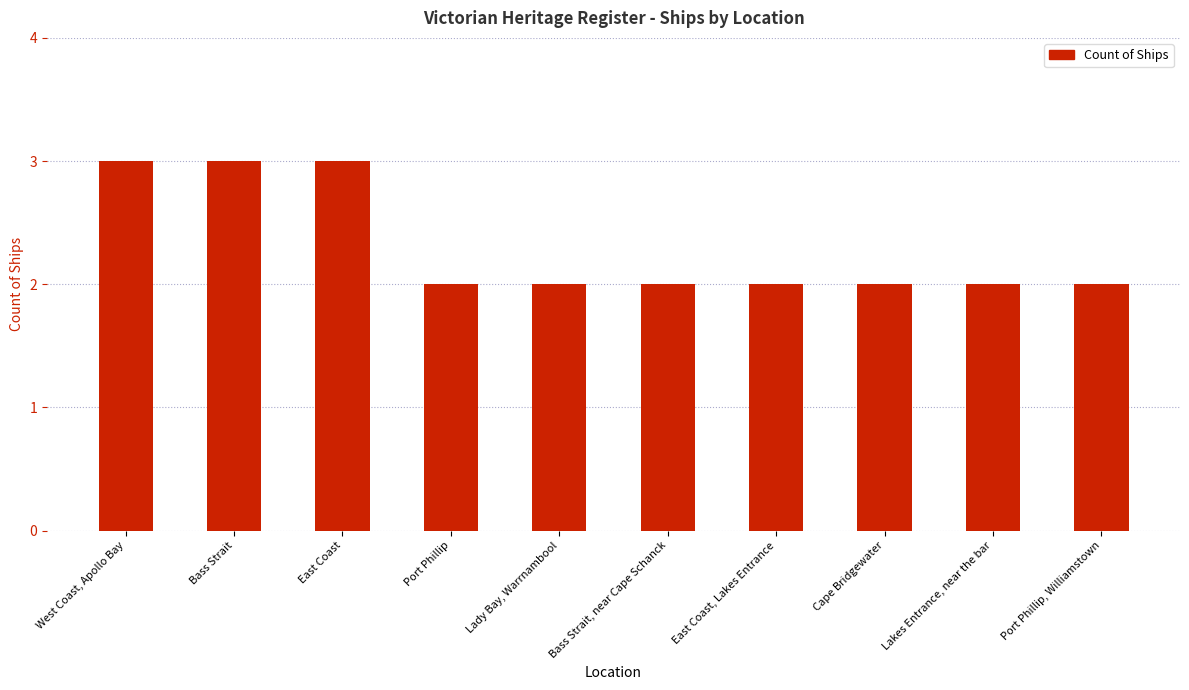

Which has a higher value, West Coast, Apollo Bay or Port Phillip?

West Coast, Apollo Bay